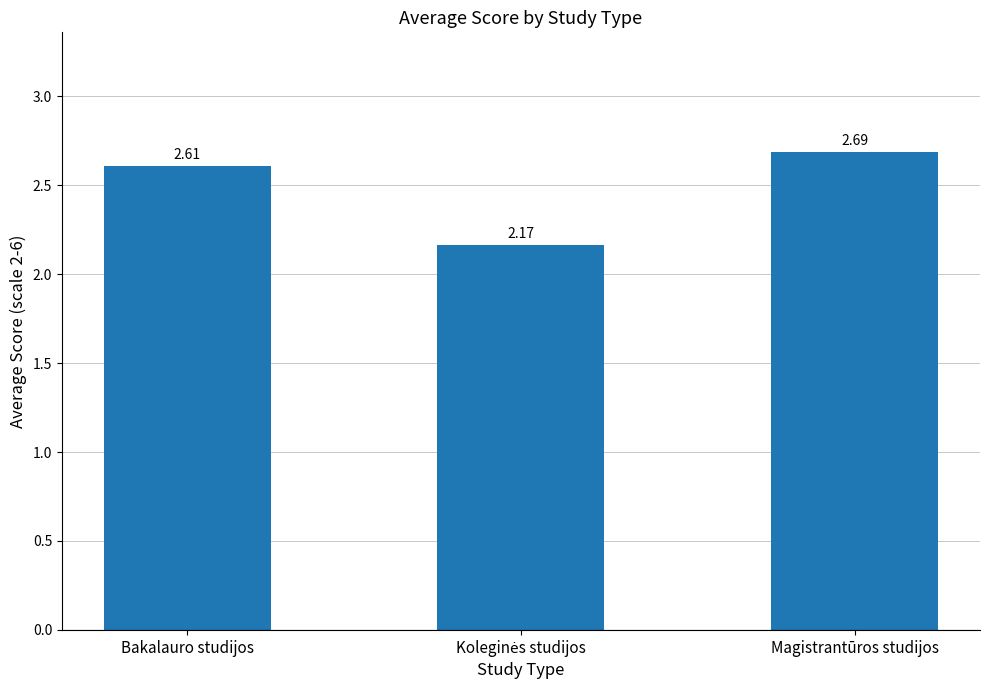

At which category does the chart reach its peak across all series?

Magistrantūros studijos